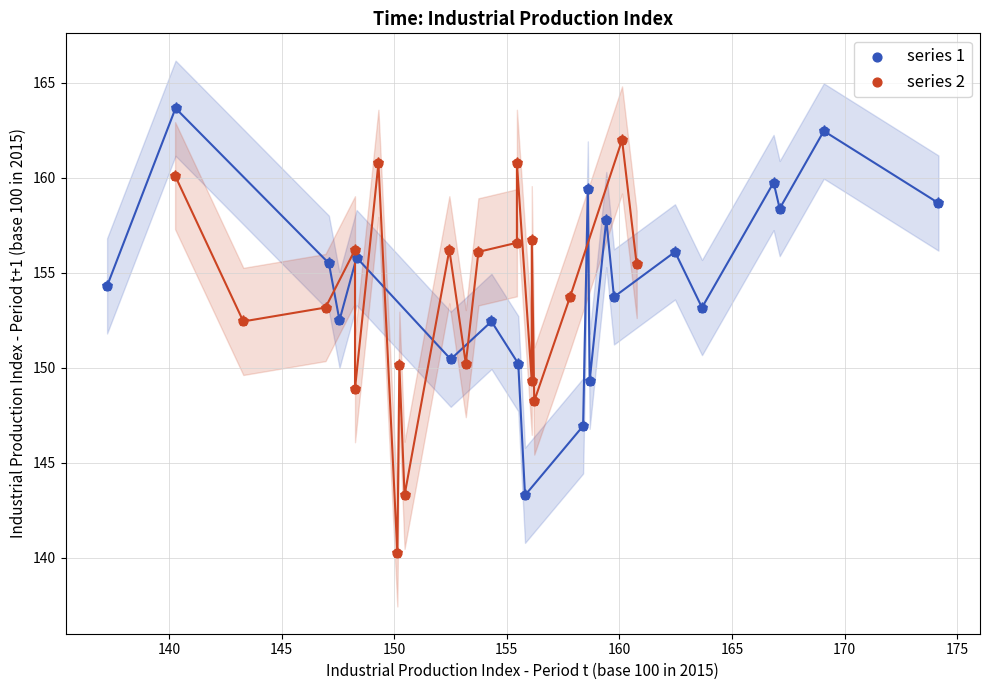

Which series has the largest Y range (max minus min)?

series 2